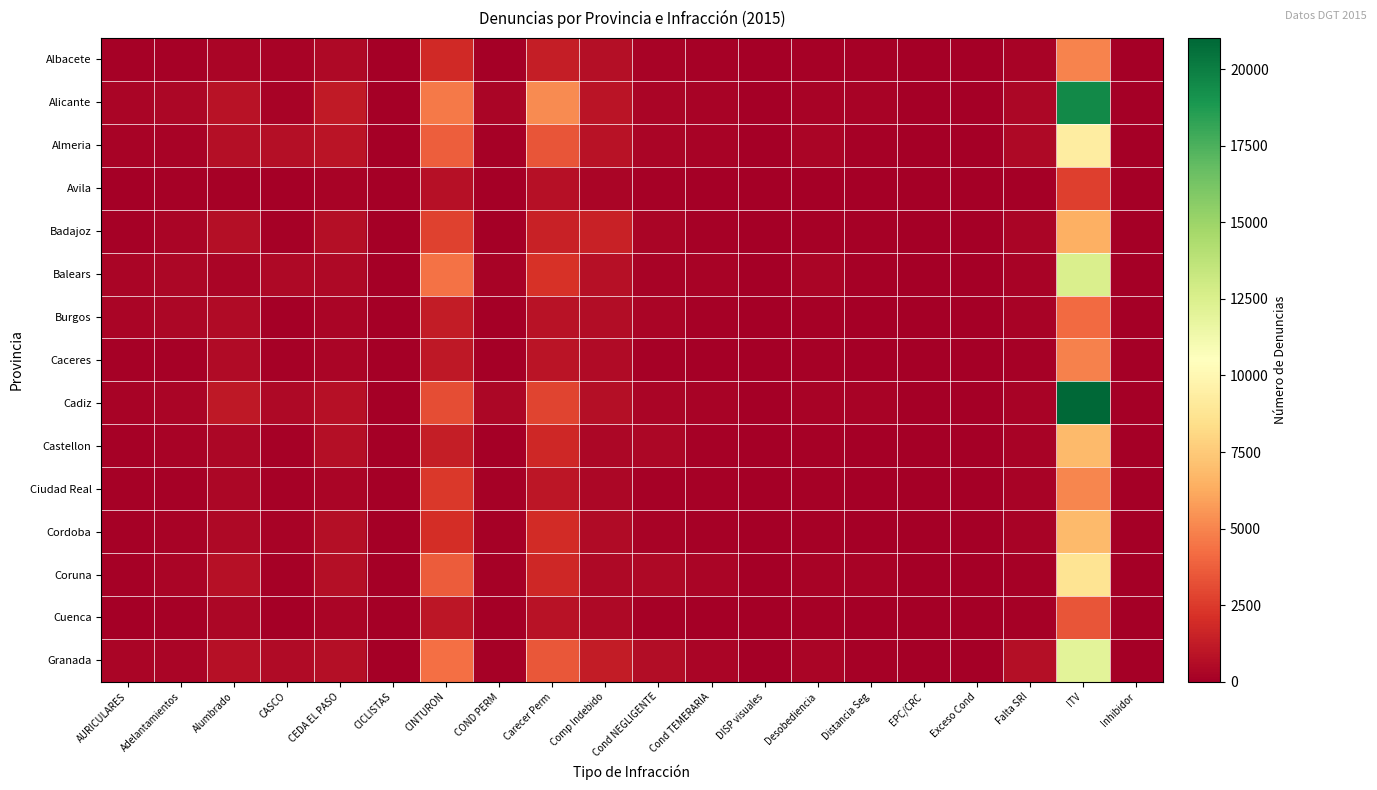

List the series in order of their peak value, lowest first.

Avila, Cuenca, Burgos, Caceres, Albacete, Ciudad Real, Badajoz, Castellon, Cordoba, Coruna, Almeria, Granada, Balears, Alicante, Cadiz